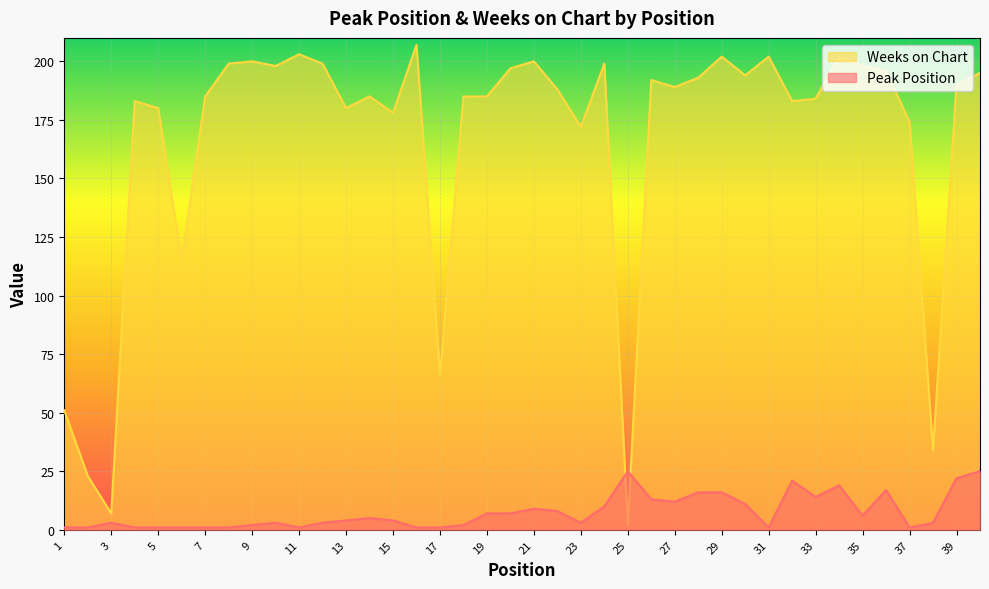

What is the approximate value of Weeks on Chart at 34, to the nearest 50?

200